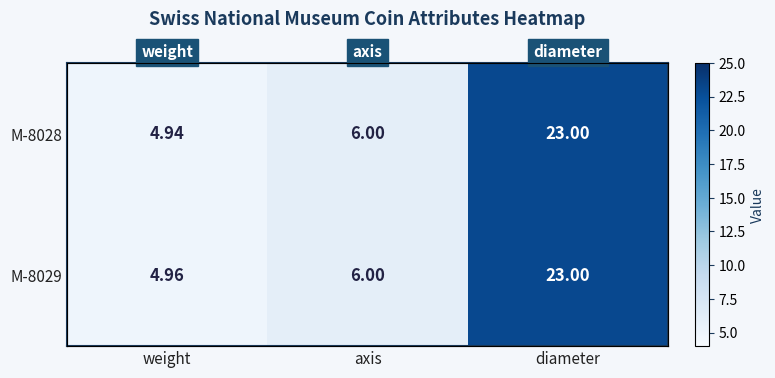

List the series in order of their overall mean, highest first.

M-8029, M-8028